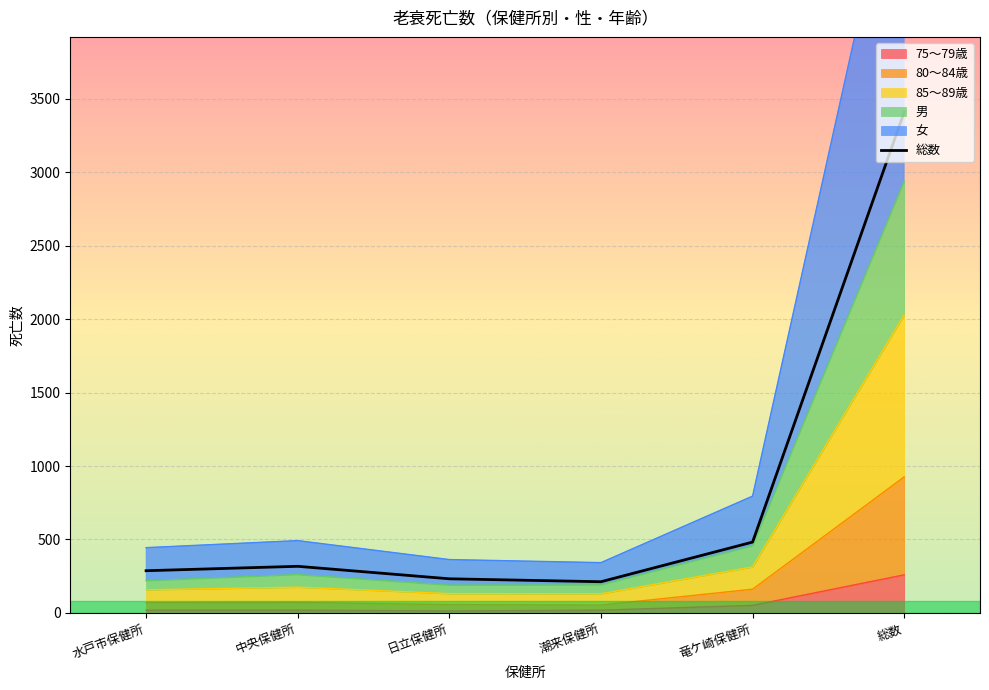

How many values are below 317?

3